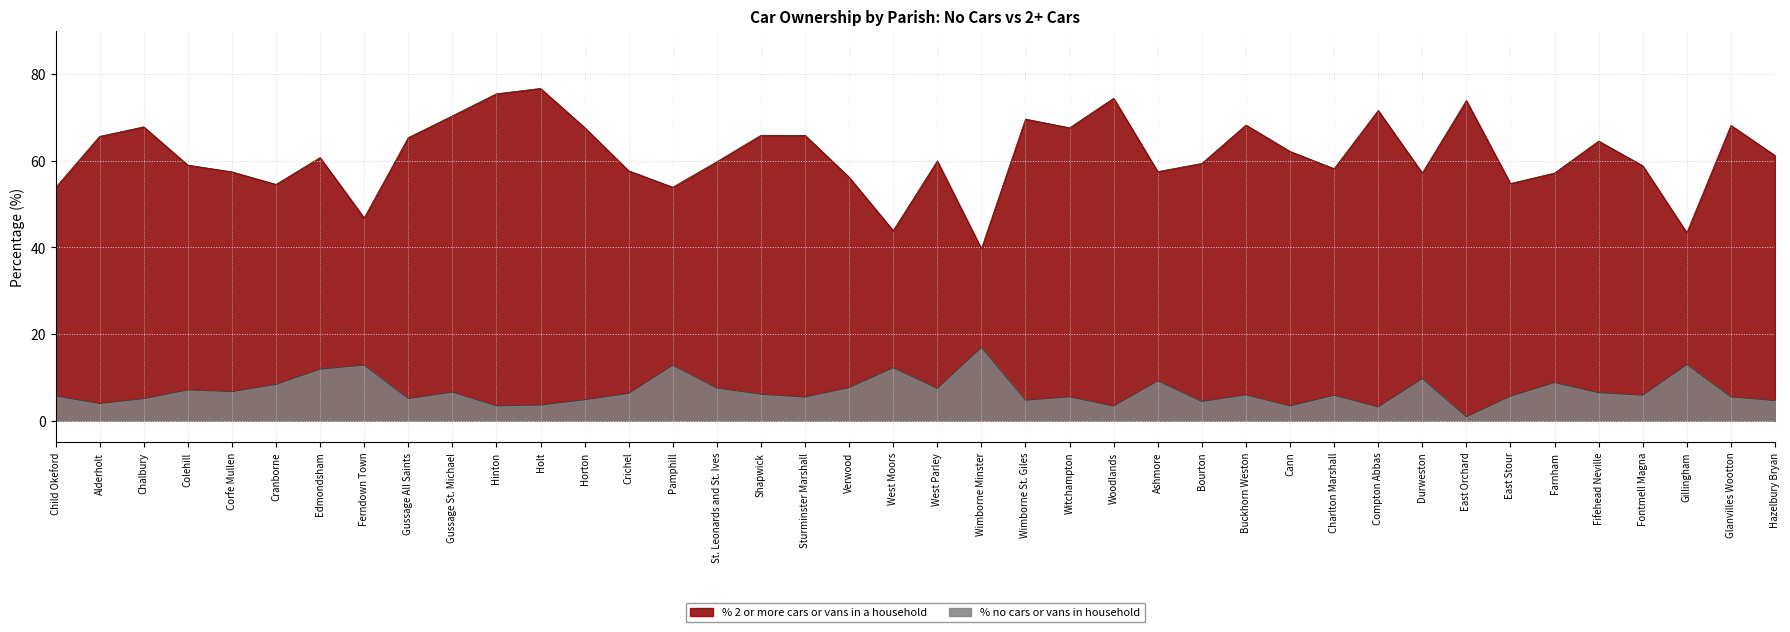

True or false: % no cars or vans in household and % 2 or more cars or vans in a household cross at least once.

False